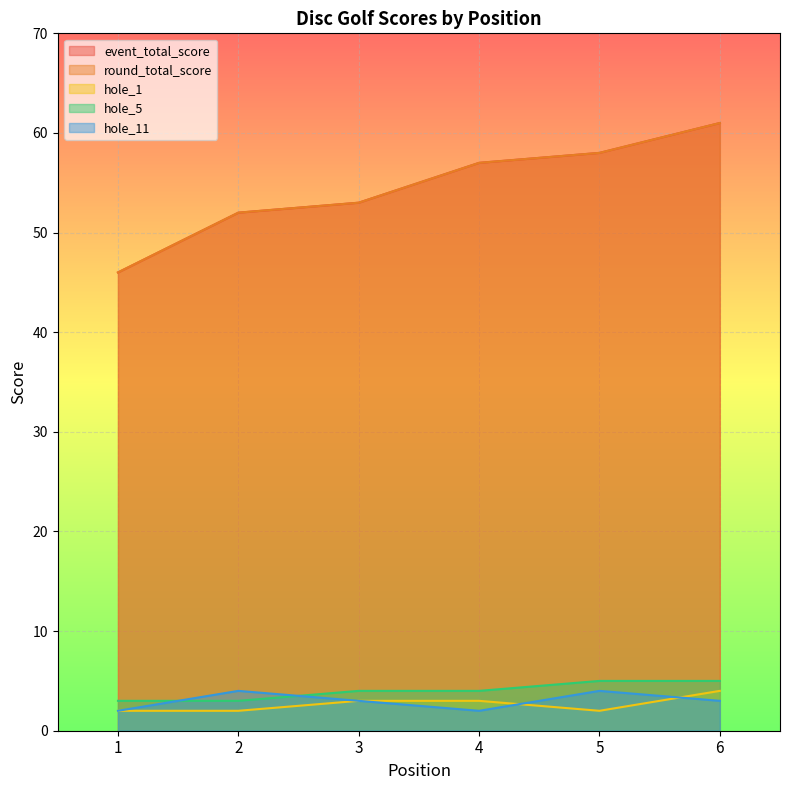

Where does the event_total_score series first go above 57?

5